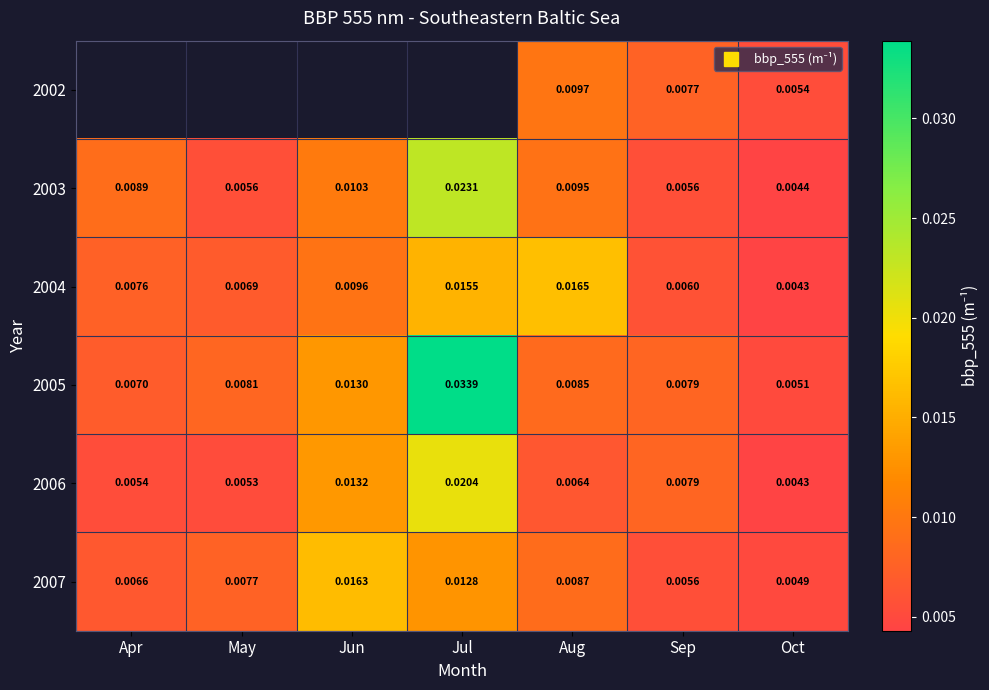

At which label does 2005 reach its minimum?

Oct